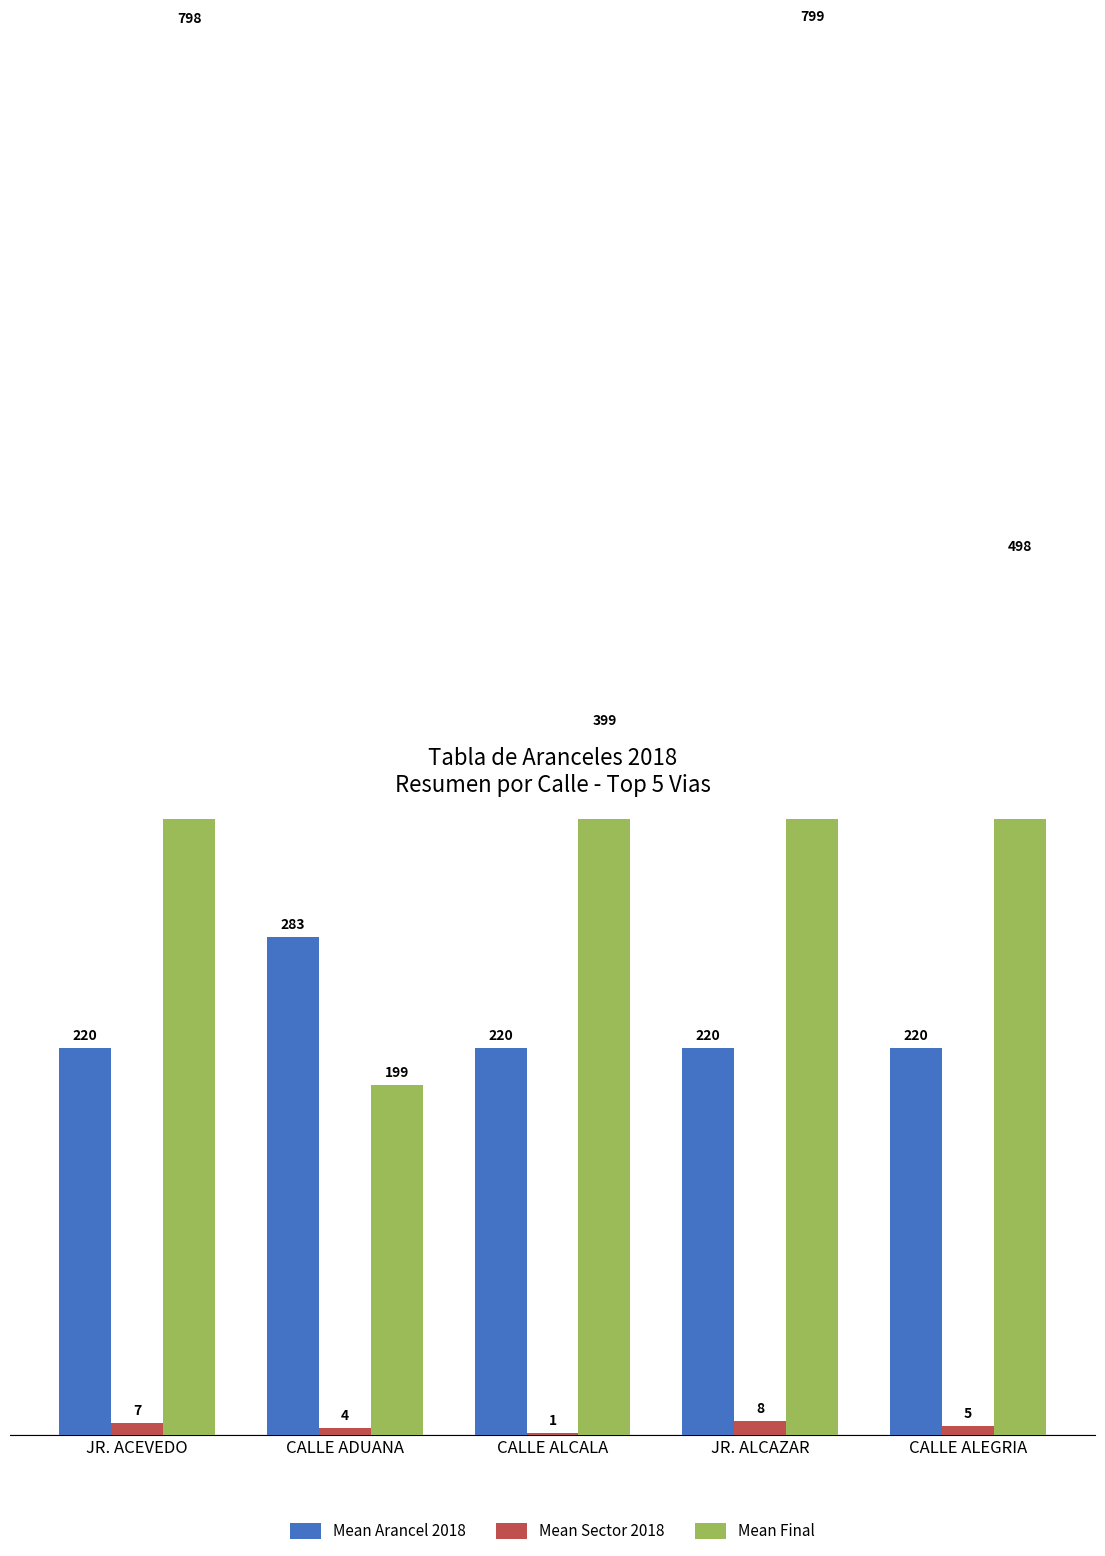

Which category has the highest value in the Mean Arancel 2018 series?

CALLE ADUANA